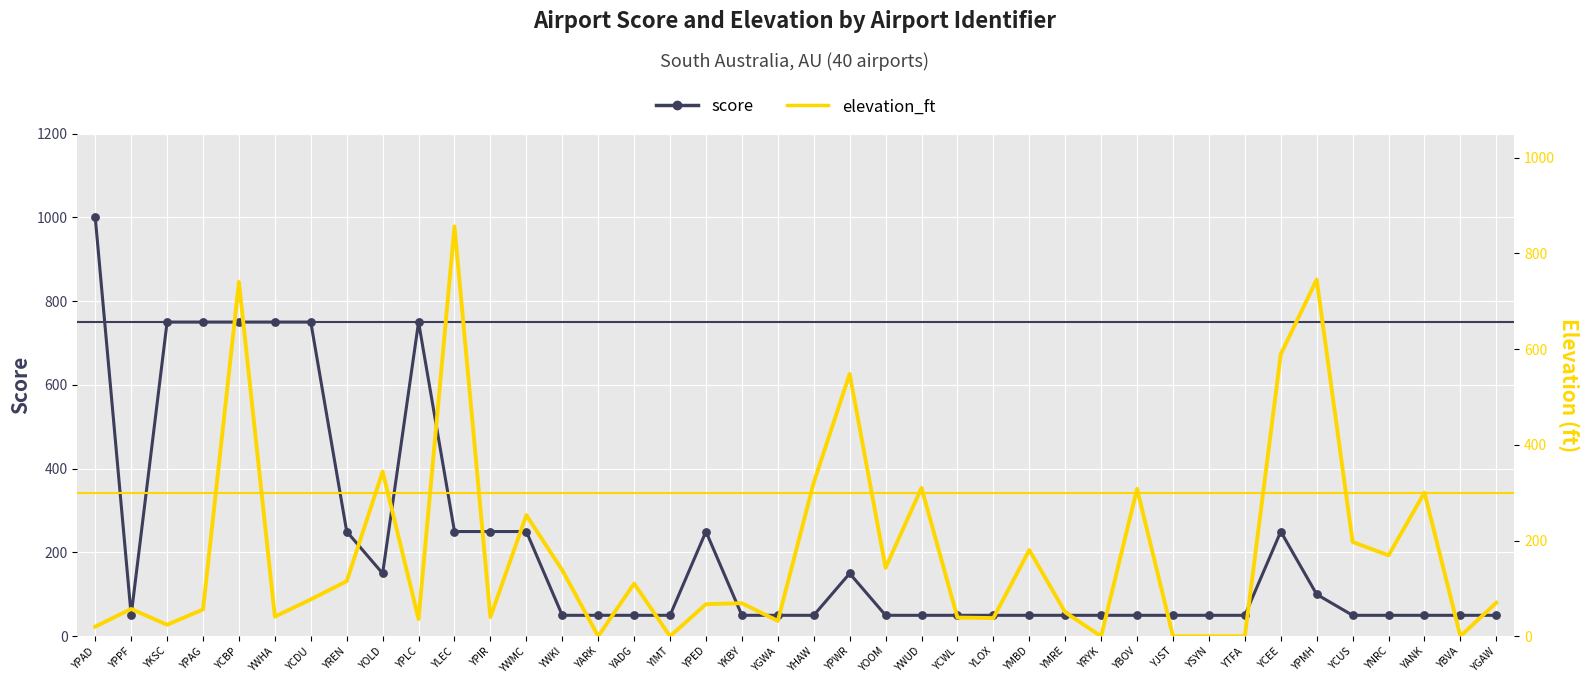

What are all the series names shown in the legend?

score, elevation_ft